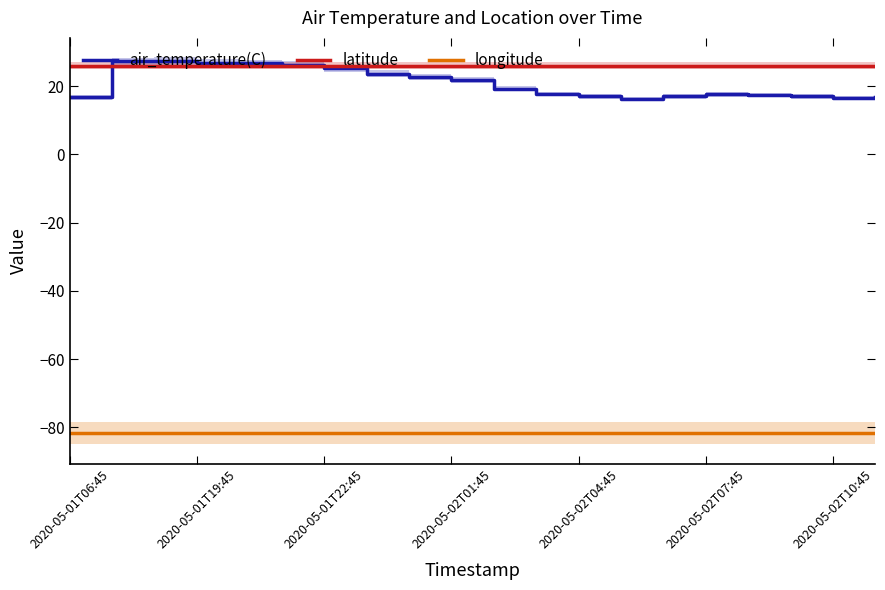

The longitude series shows -81.7 at 2020-05-02T07:45. True or false?

True